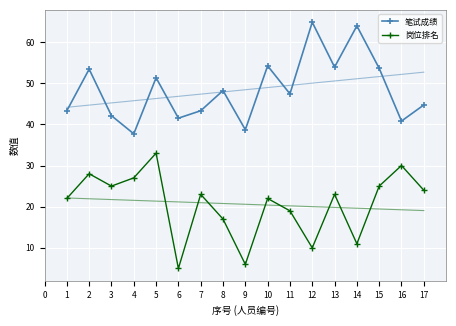

The value of 笔试成绩 at 8 is 48.2. True or false?

True